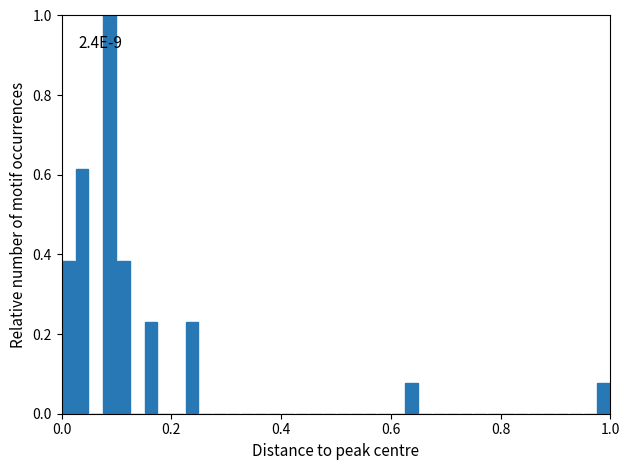

Read against the x-axis, roughly where is the centre of the tallest bar?

0.08